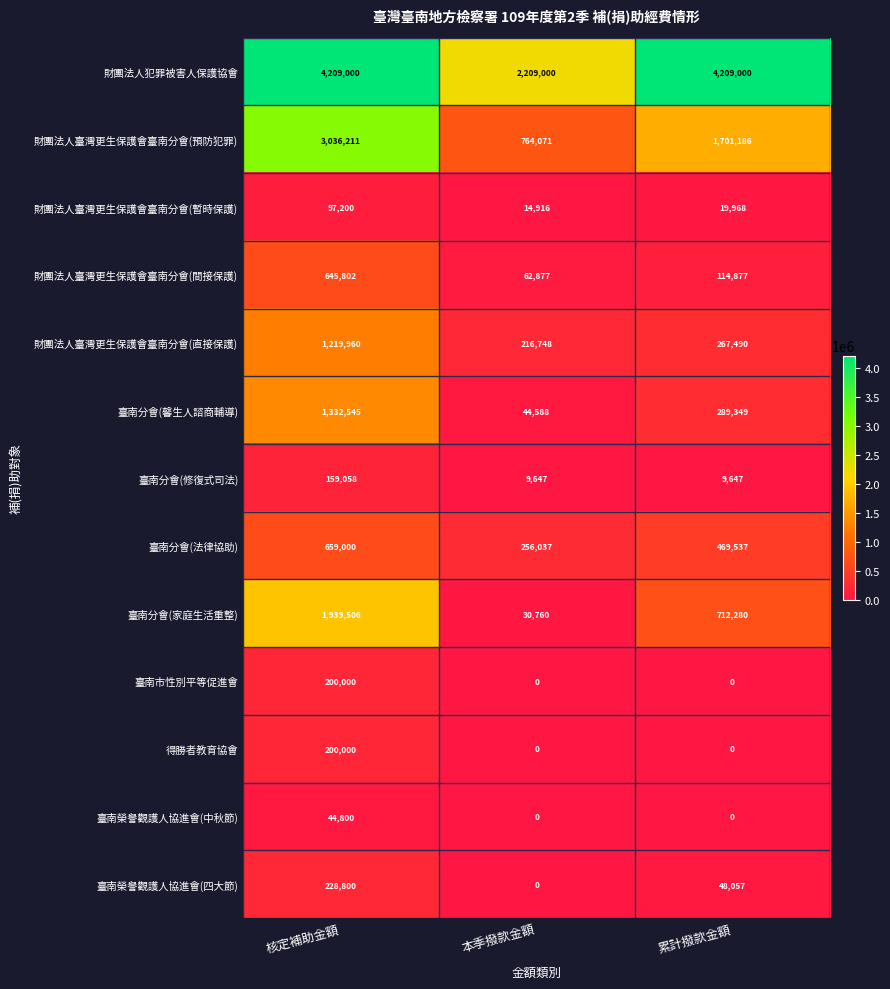

Which series has the widest spread of values?

財團法人臺灣更生保護會臺南分會(預防犯罪)